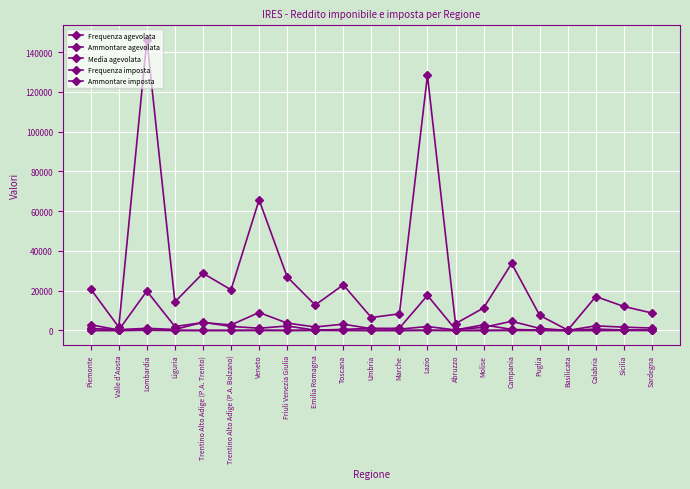

What position from the right is Lombardia?

19